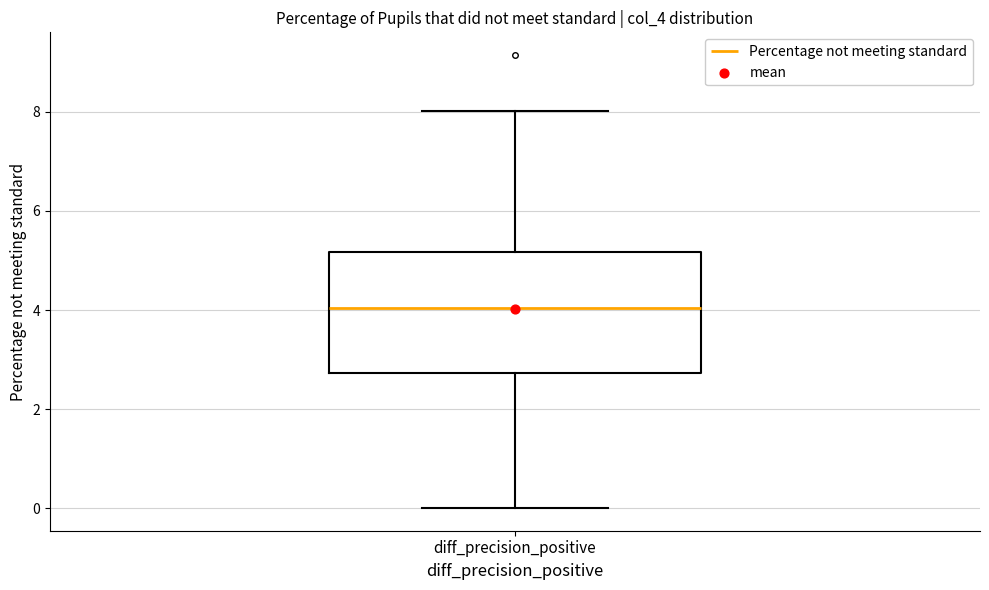

Transcribe this box plot: give where the median line is, the range the box spans, and where the two whiskers end, as read against the y-axis. The values are not printed on the chart, so give them approximately, as read against the axis.

median 4.0, box 2.8 to 5.2, whiskers 0.0 to 8.0